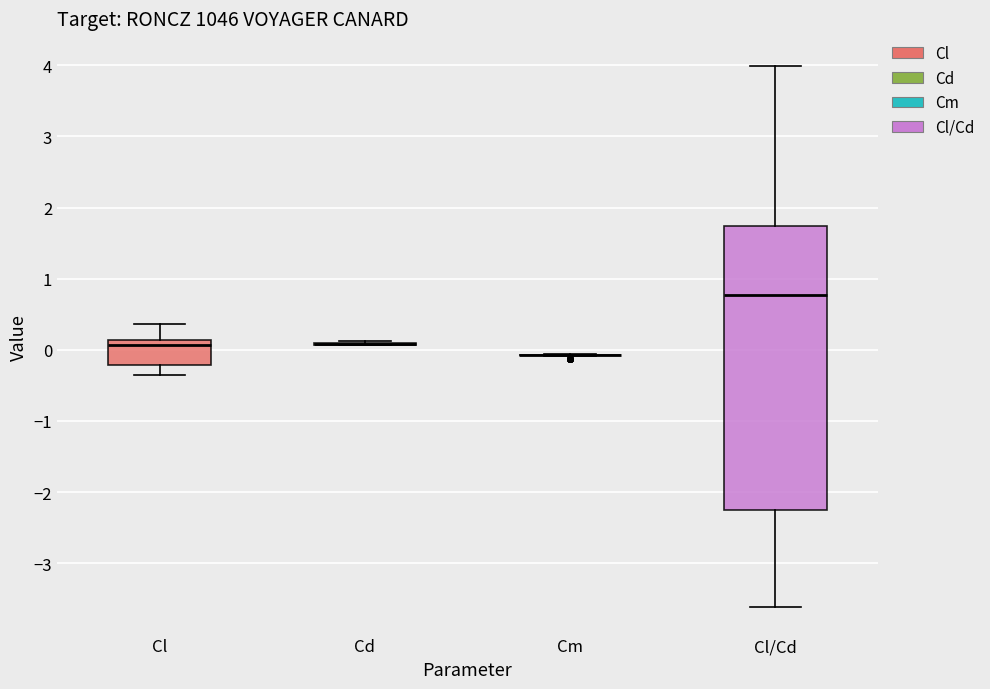

Where does the upper whisker of the box for Cl end on the y-axis? The values are not printed on the chart, so give them approximately, as read against the axis.

0.4